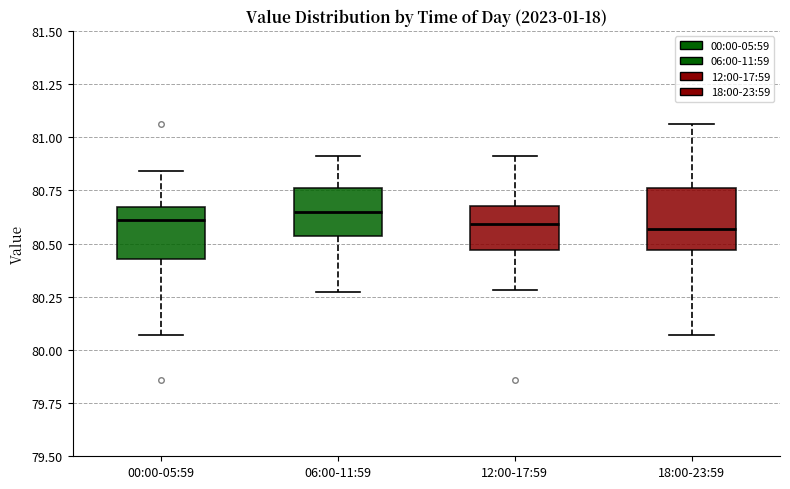

Reading left to right, read every box against the y-axis: the position of its median line, the range the box covers, and the ends of its whiskers. The values are not printed on the chart, so give them approximately, as read against the axis.

00:00-05:59: median 80.60, box 80.45 to 80.65, whiskers 80.05 to 80.85
06:00-11:59: median 80.65, box 80.55 to 80.75, whiskers 80.25 to 80.90
12:00-17:59: median 80.60, box 80.45 to 80.70, whiskers 80.30 to 80.90
18:00-23:59: median 80.55, box 80.45 to 80.75, whiskers 80.05 to 81.05